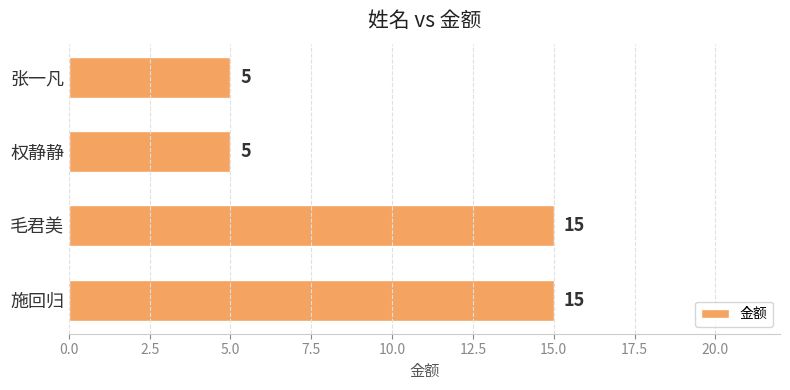

The value at 施回归 is 15. True or false?

True